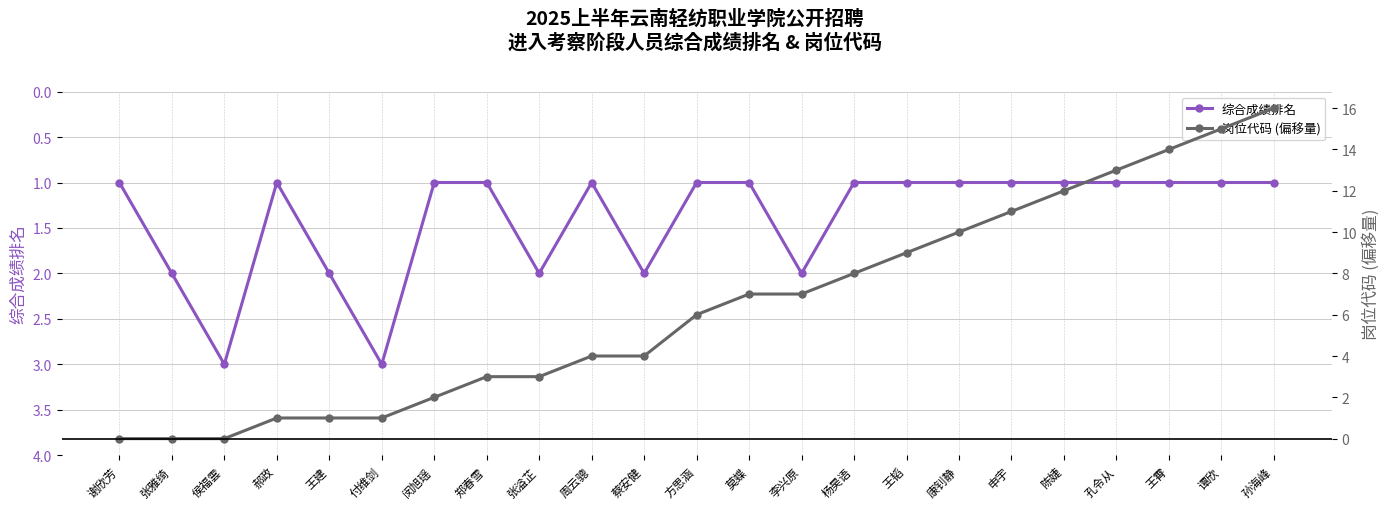

How many values in the 岗位代码 (偏移量) series are below 6?

11